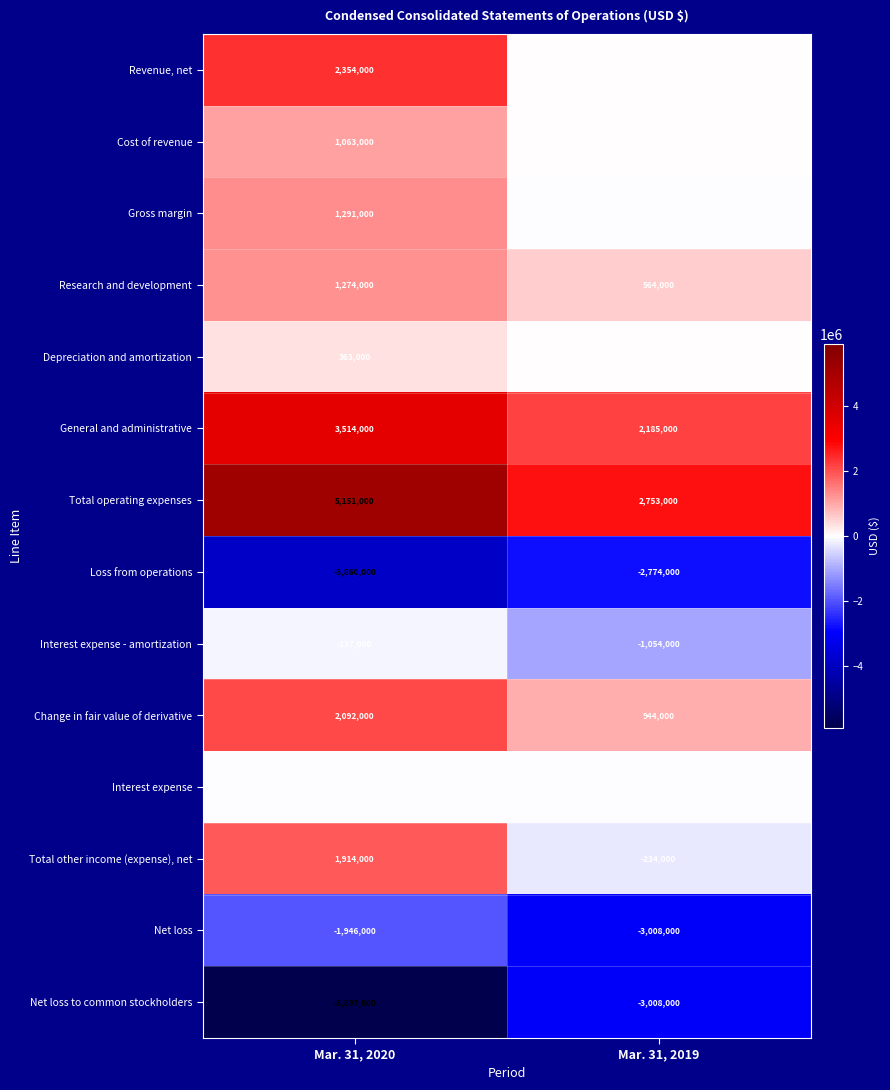

Count the number of categories in the chart.

2